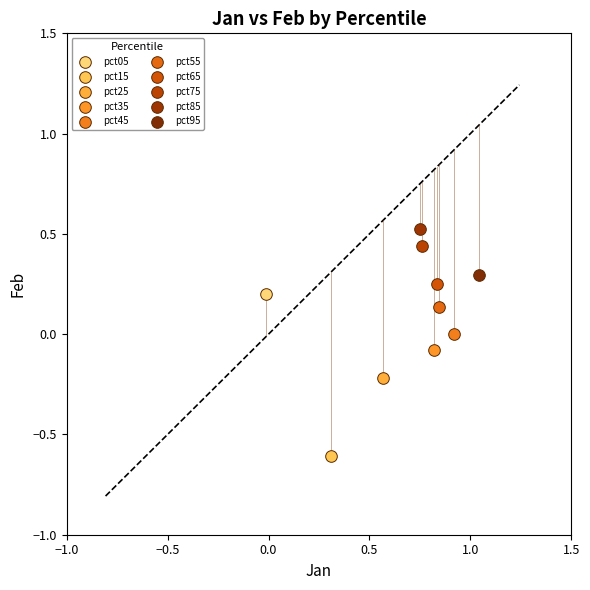

What are all the series names shown in the legend?

pct05, pct15, pct25, pct35, pct45, pct55, pct65, pct75, pct85, pct95